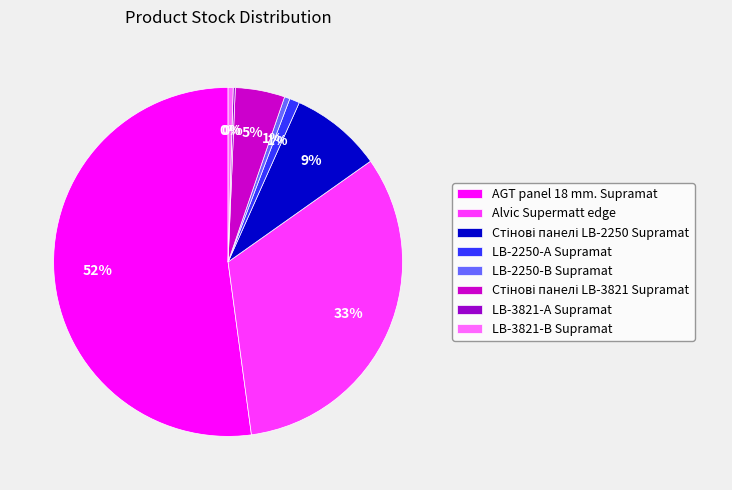

Is there a majority slice in this chart?

Yes